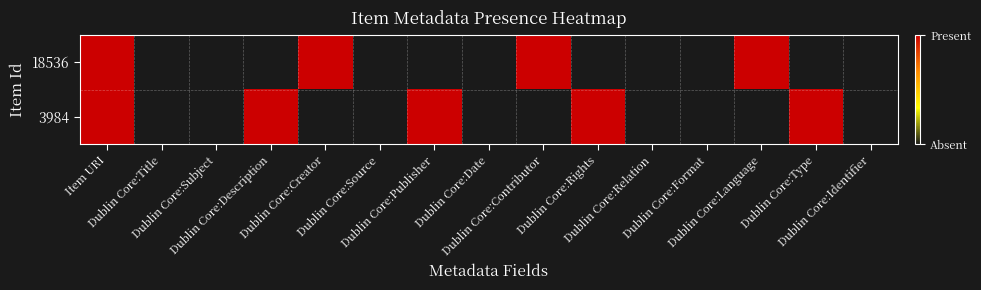

What is the spread (max minus min) of values at Dublin Core:Creator?

1